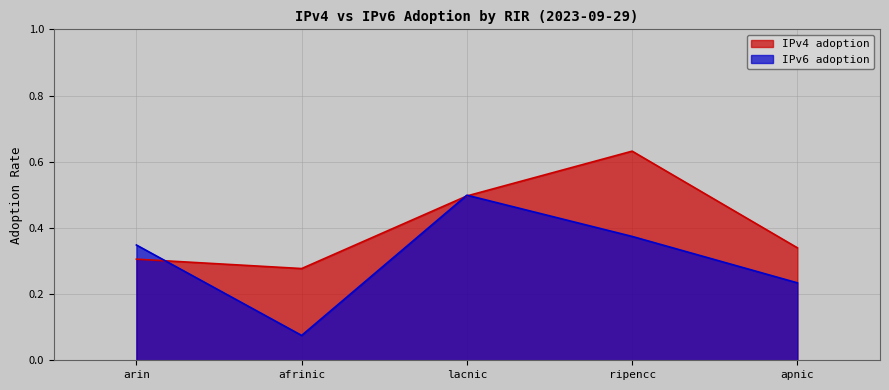

True or false: IPv6 adoption and IPv4 adoption cross at least once.

True